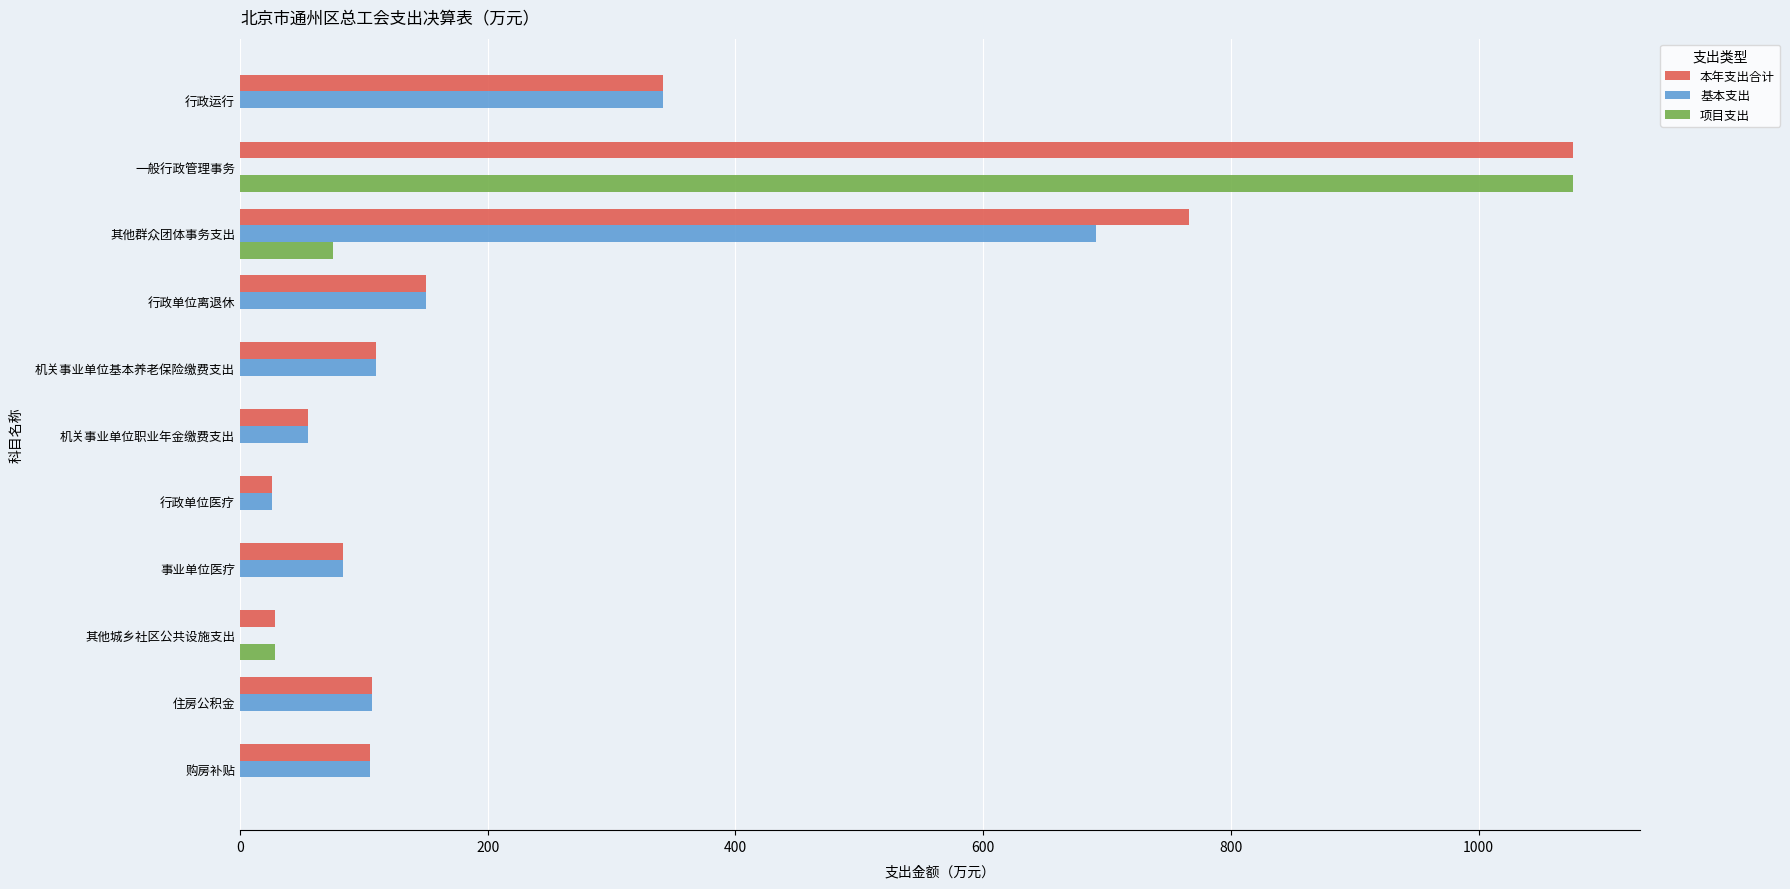

At which category is the sum across all series the highest?

一般行政管理事务